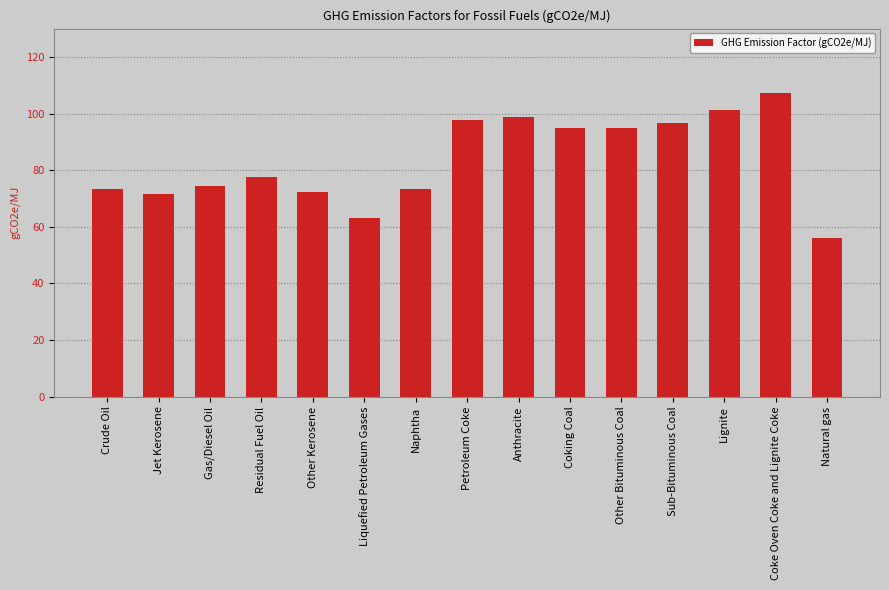

What is the difference between the second highest and minimum values?

45.3